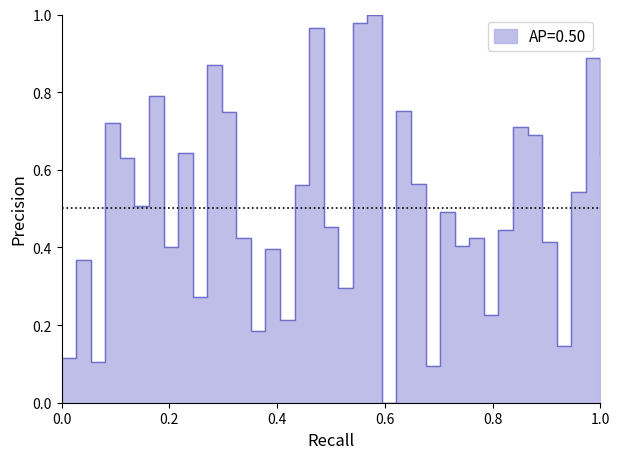

True or false: the data shows 0.2 at 2022/01/26 01:33.

False